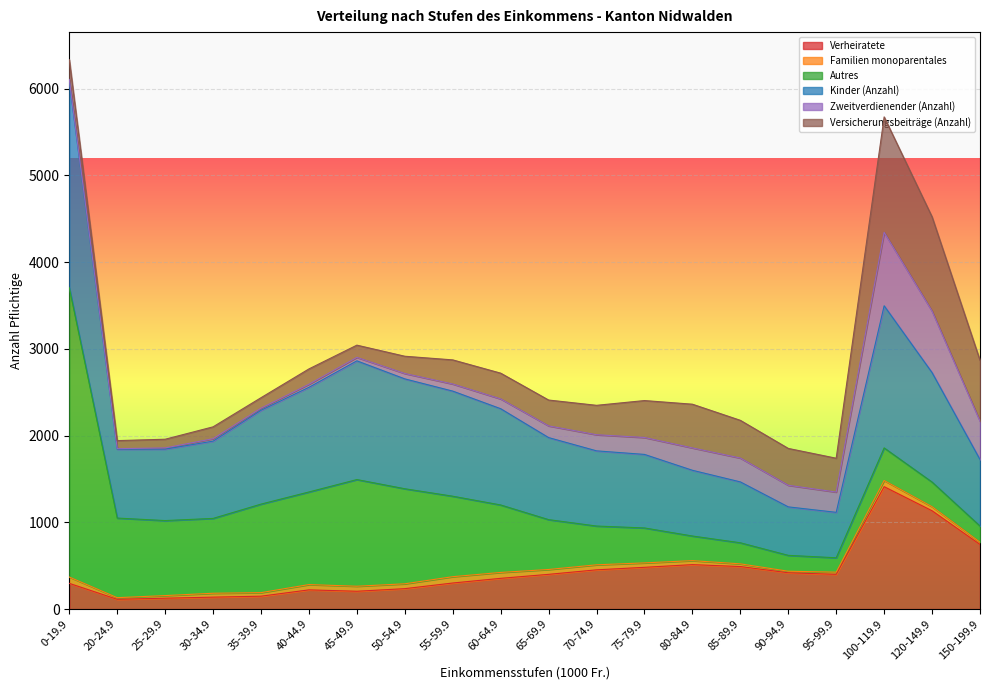

At which category is the sum across all series the highest?

0-19.9